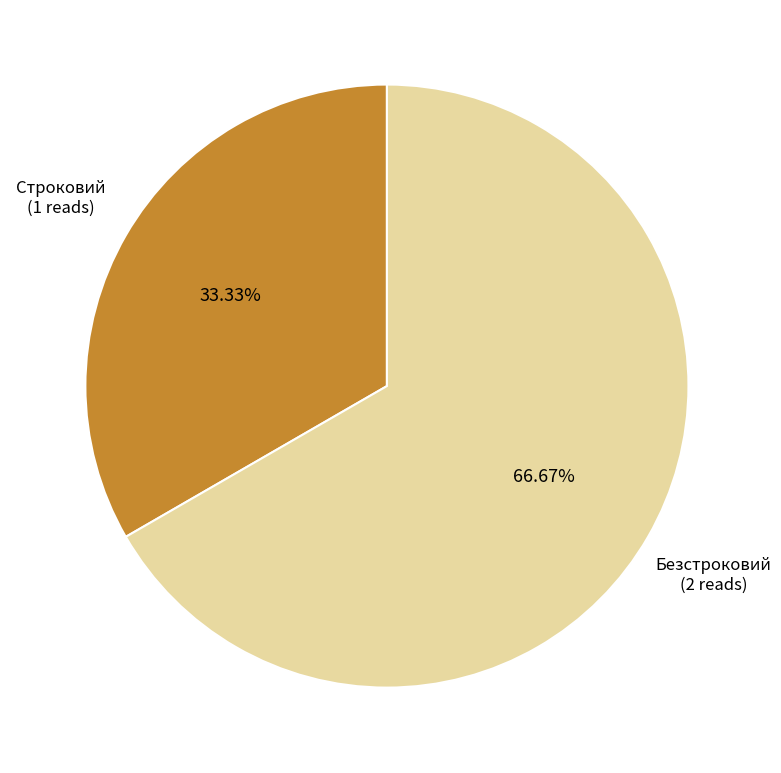

Is there any slice that represents more than half of the pie?

Yes